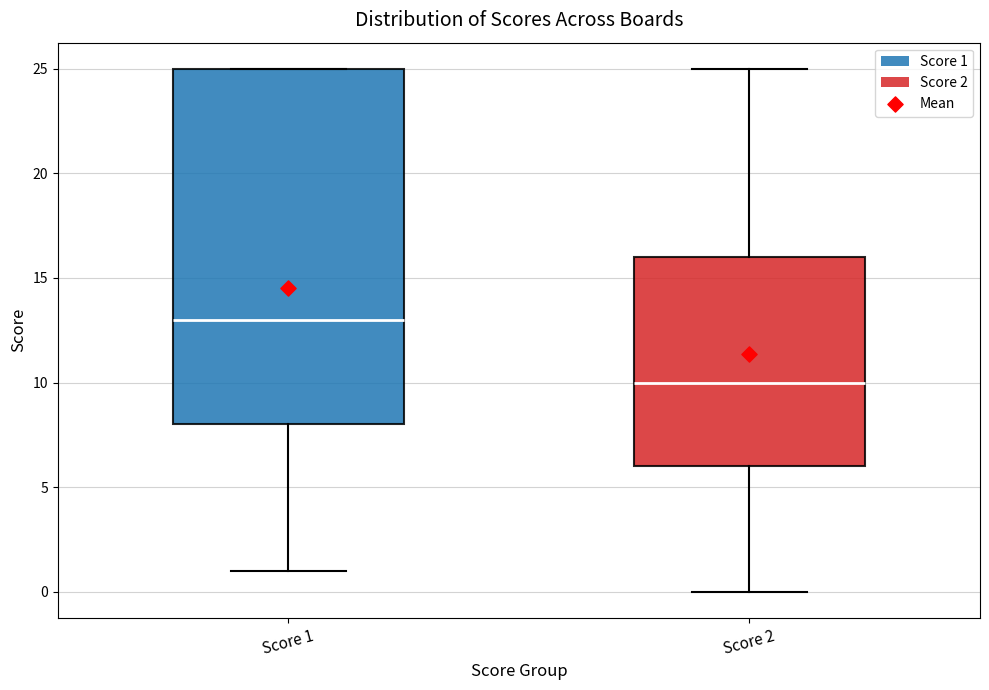

Which box is the tallest, from its lower edge to its upper edge?

Score 1